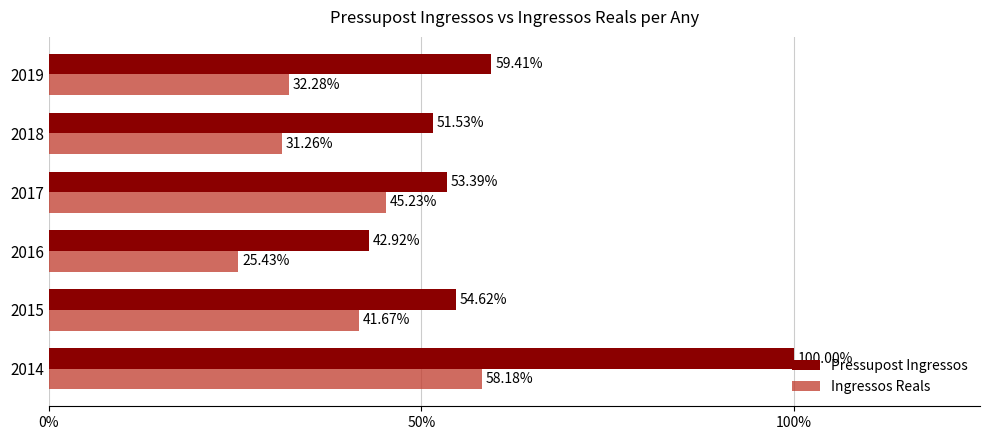

What are all the series names shown in the legend?

Pressupost Ingressos, Ingressos Reals